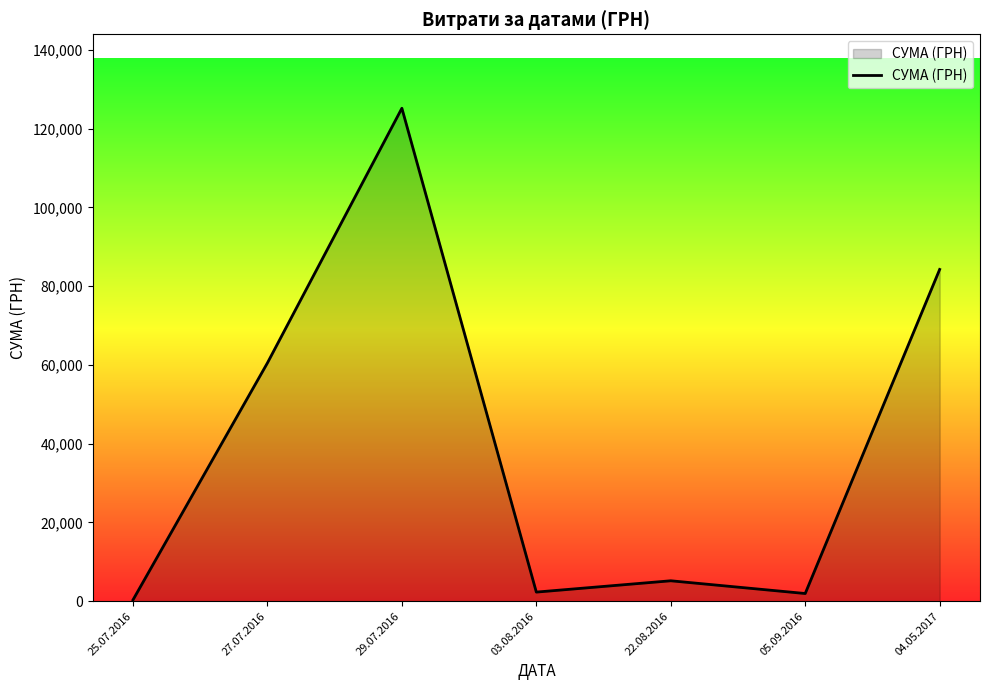

What position from the right is 27.07.2016?

6